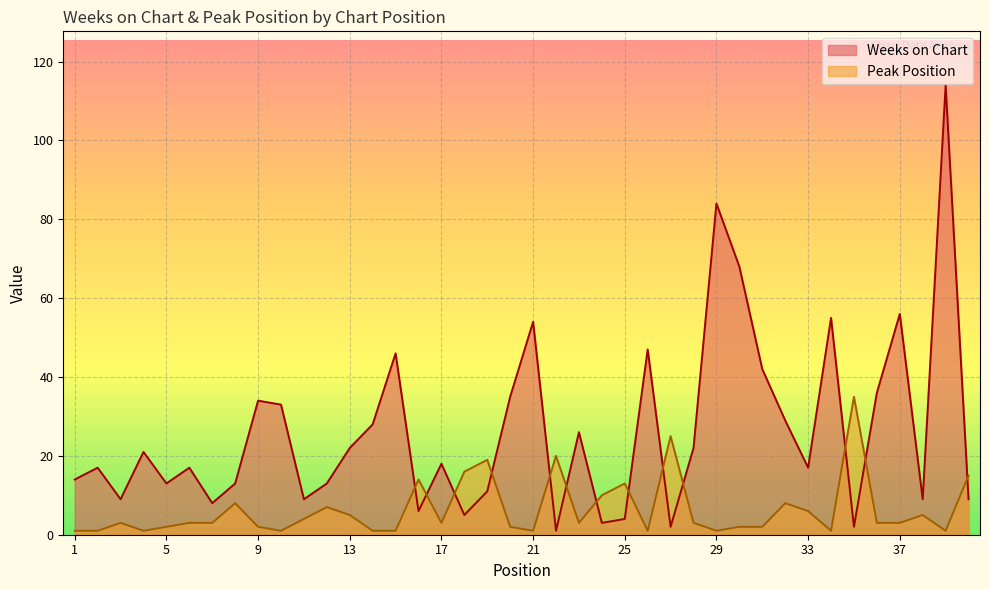

Which category has the lowest value across all series?

22